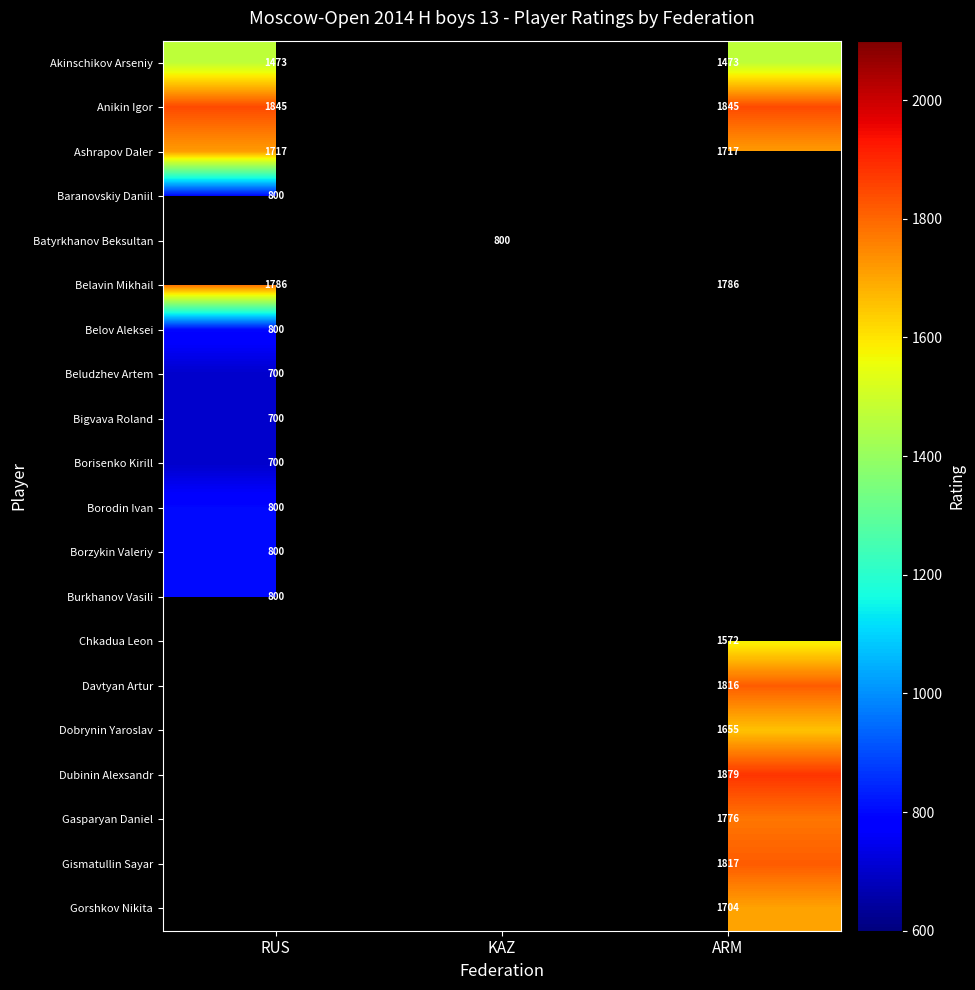

The value of Borzykin Valeriy at RUS is 800. True or false?

True